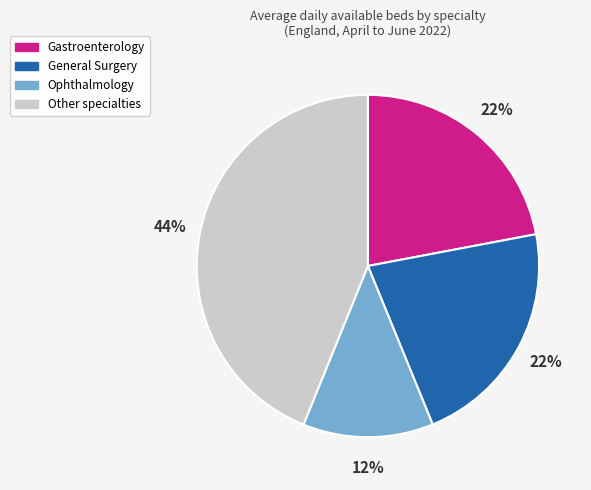

To the nearest percent, what is the difference between the largest and smallest slice percentages?

32%